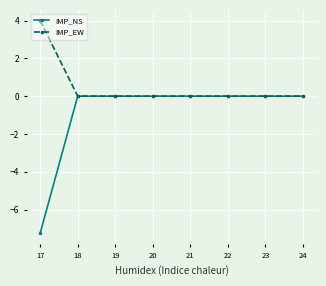

What are all the series names shown in the legend?

IMP_NS, IMP_EW